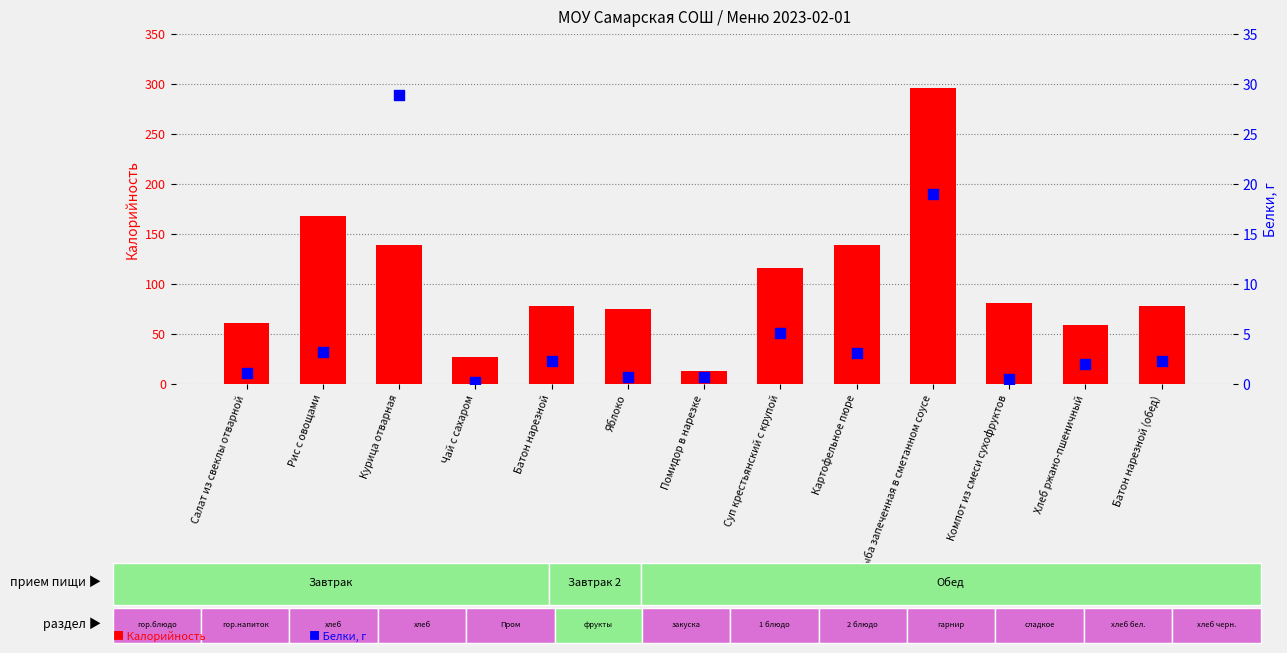

Which series reaches the minimum Y coordinate?

Белки